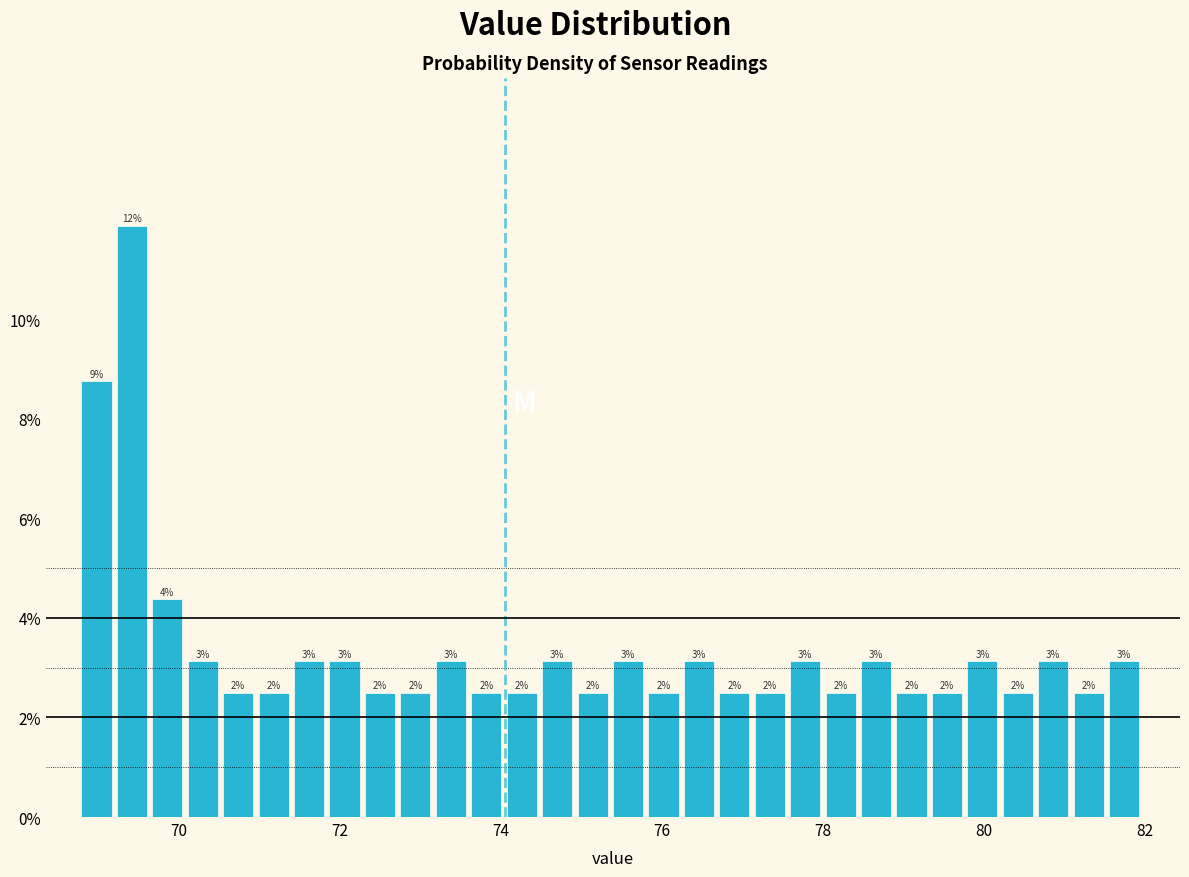

Around what value on the x-axis is the tallest bar? Give the approximate position of its centre, as read against the axis.

69.4